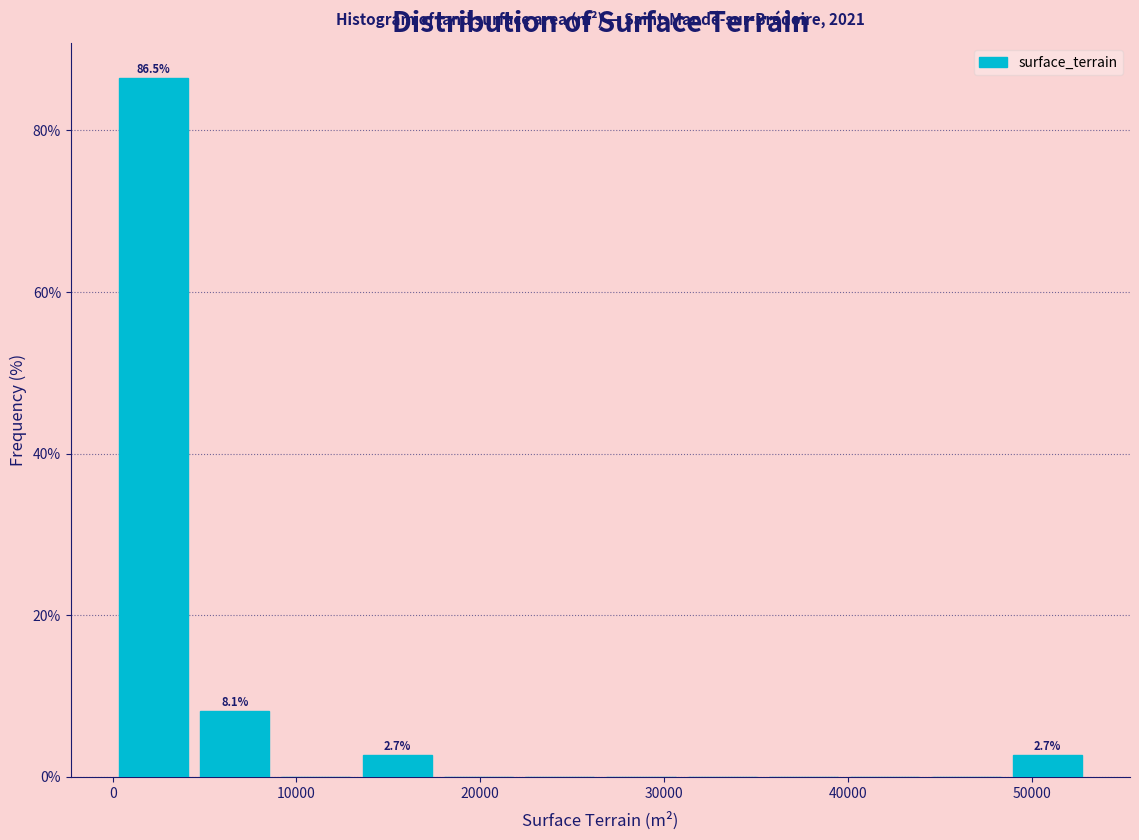

Over which range of the x-axis is the bar tallest?

0 to 4000